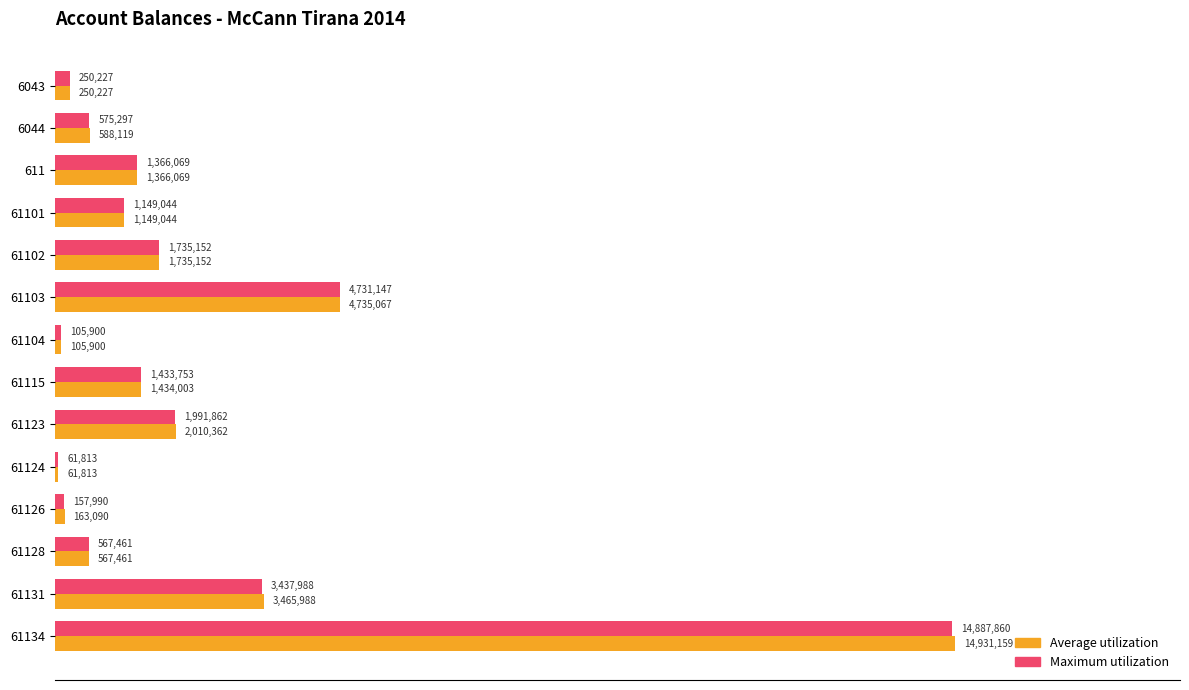

What are all the series names shown in the legend?

Average utilization, Maximum utilization